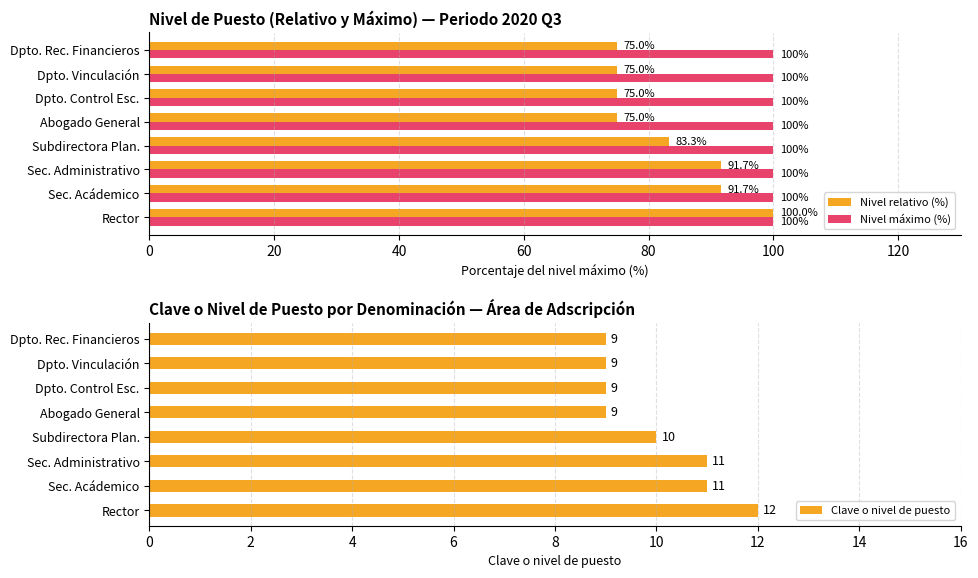

The value of Nivel relativo (%) at Sec. Administrativo is 32.5. True or false?

False